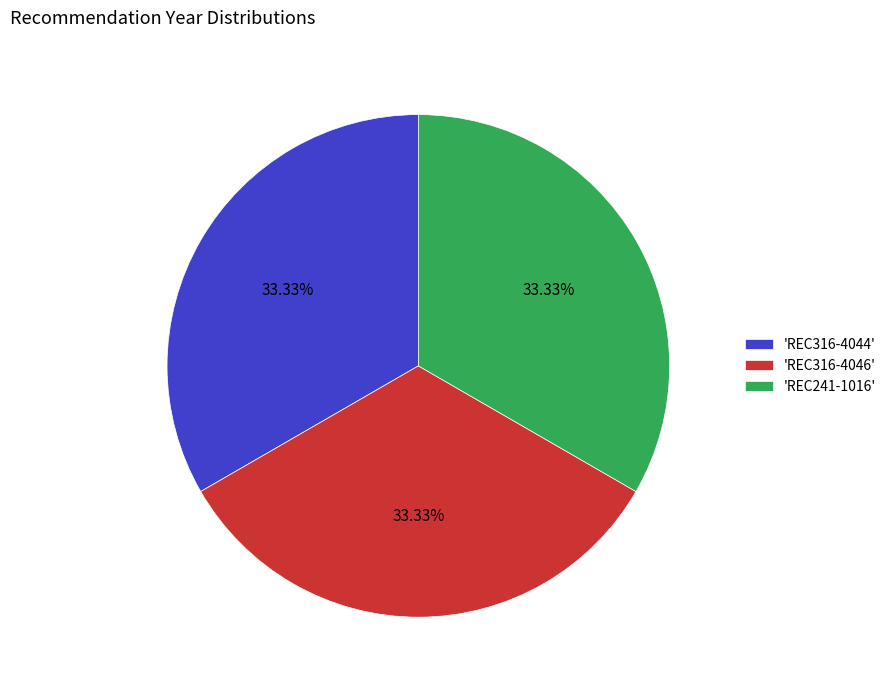

How many segments does this pie chart have?

3